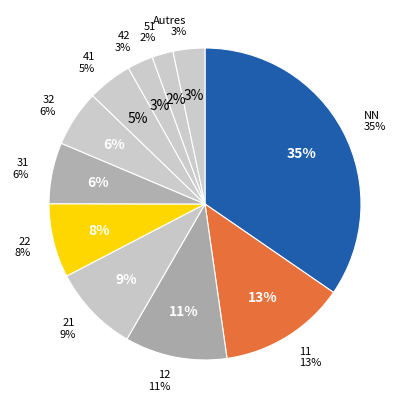

What percentage do 51 and NN together represent?

36.8%